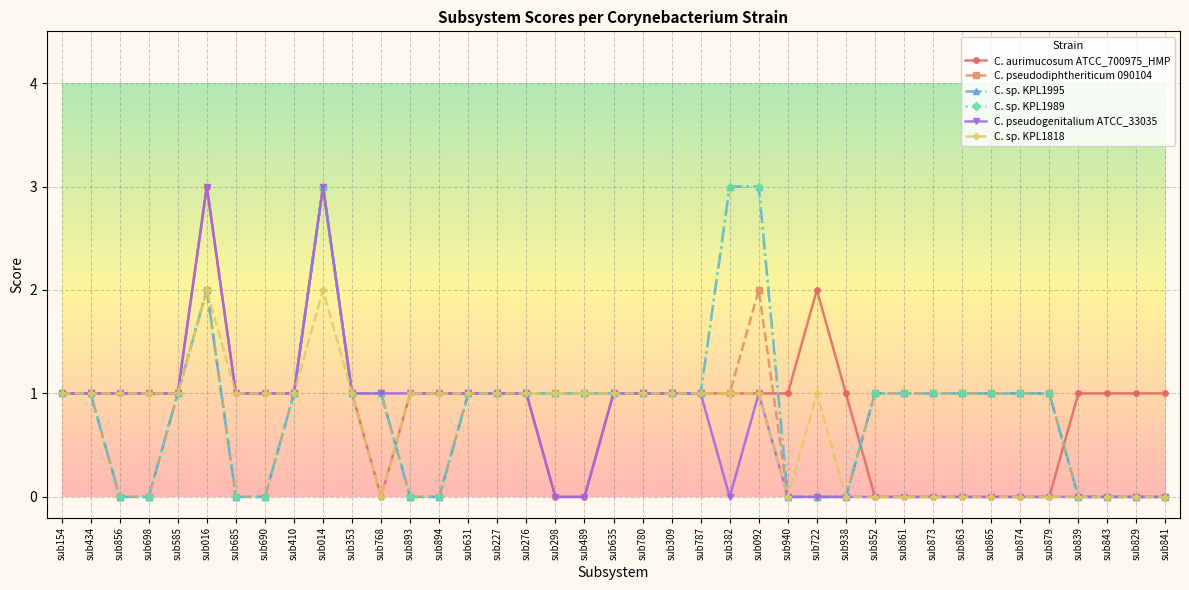

At which category is the sum across all series the highest?

sub014